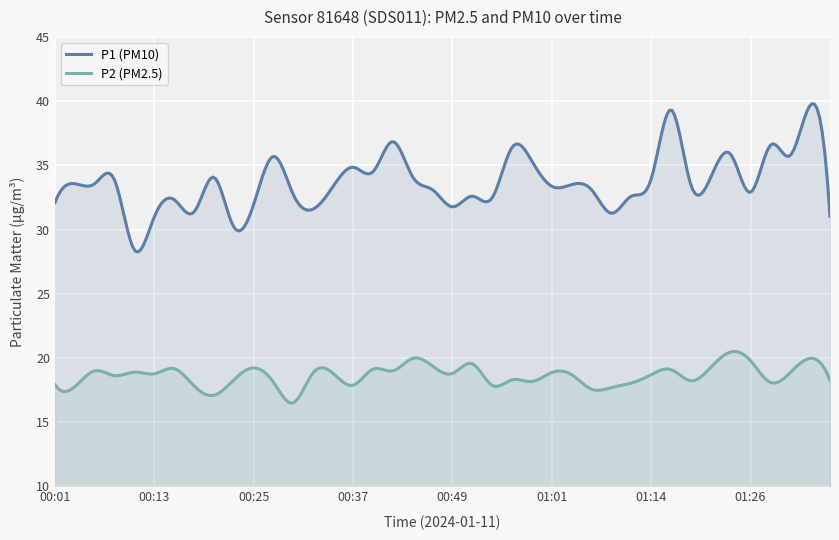

Rank the series by their maximum value, from lowest to highest.

P2 (PM2.5), P1 (PM10)